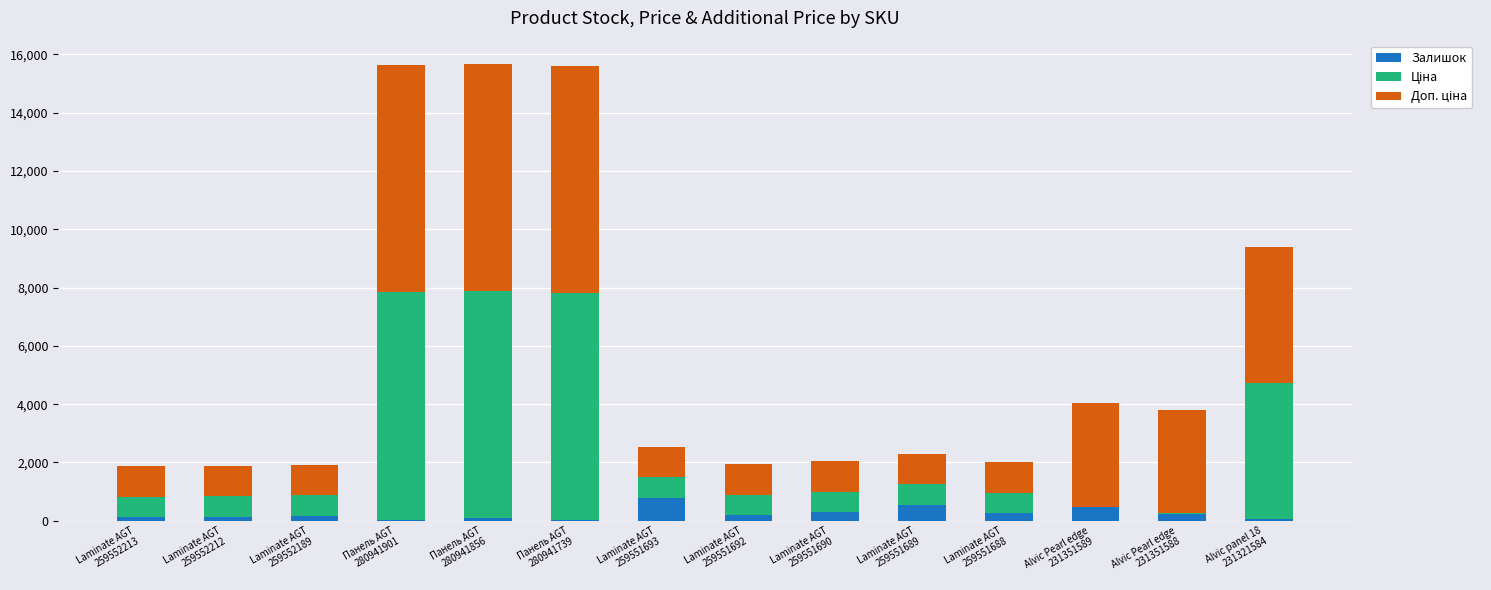

What is the total value across all series at Alvic panel 18
231321584?

9400.9